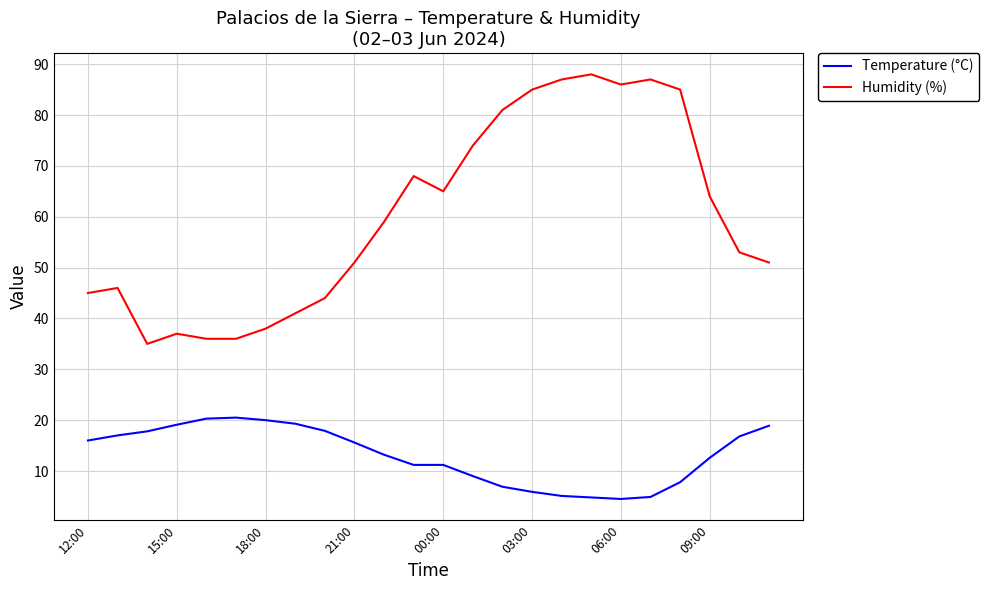

List the series in order of their overall mean, lowest first.

Temperature (°C), Humidity (%)